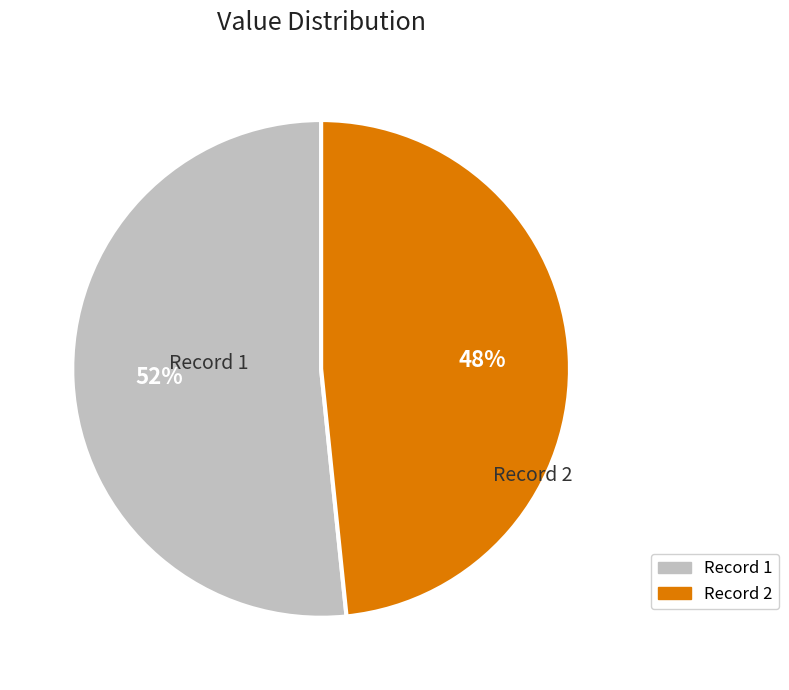

How many segments does this pie chart have?

2